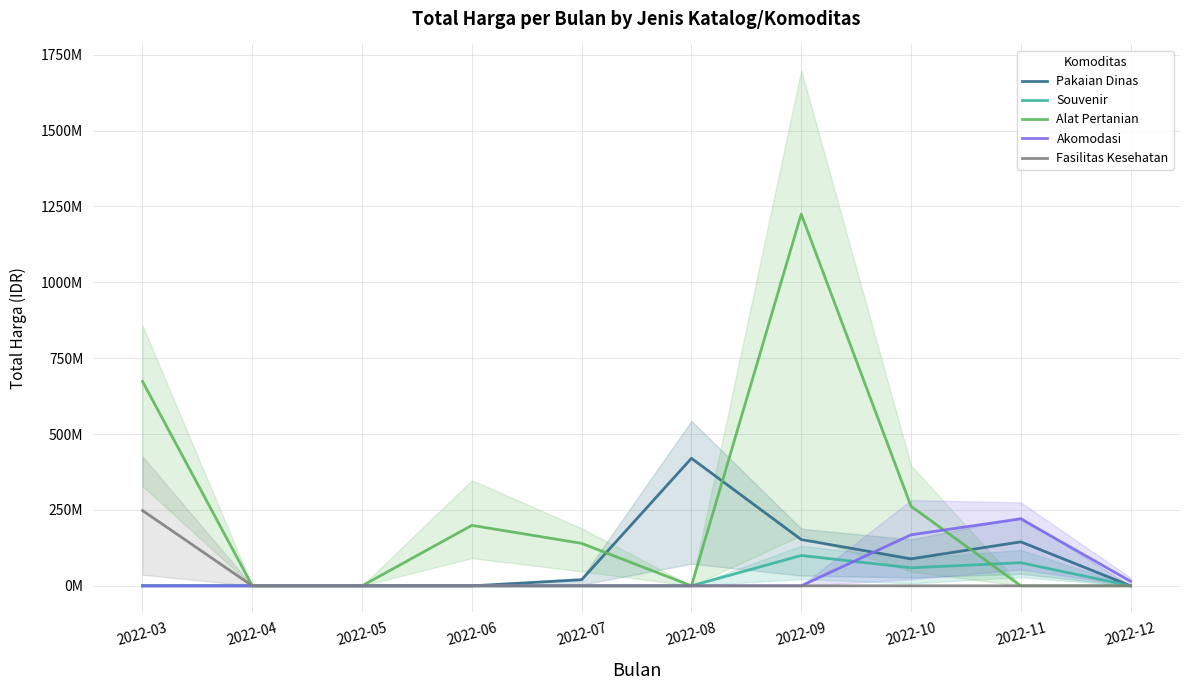

How many lines are shown in the chart?

5